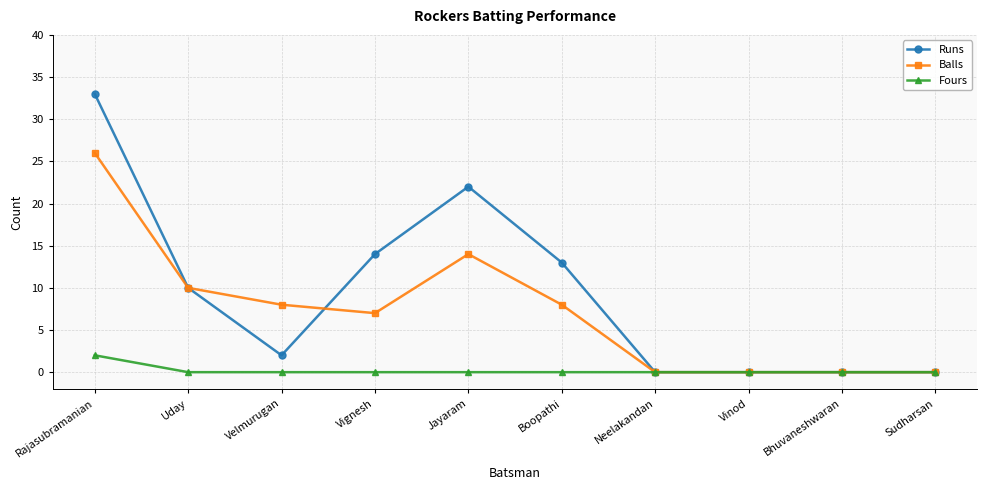

What is the value of the Balls point at the 2nd from the left?

10